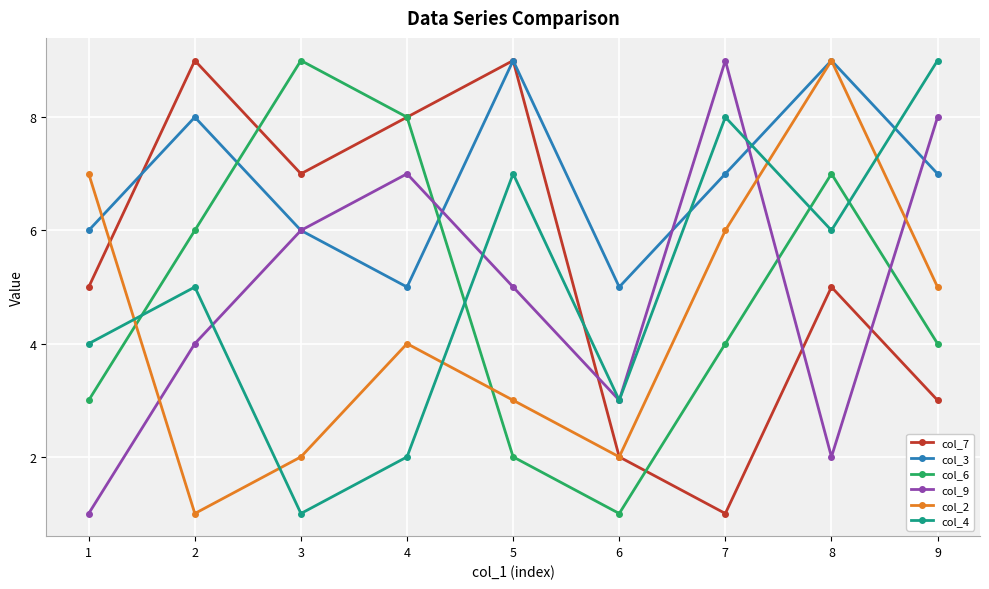

What is the value of the col_9 point at the 3rd from the left?

6